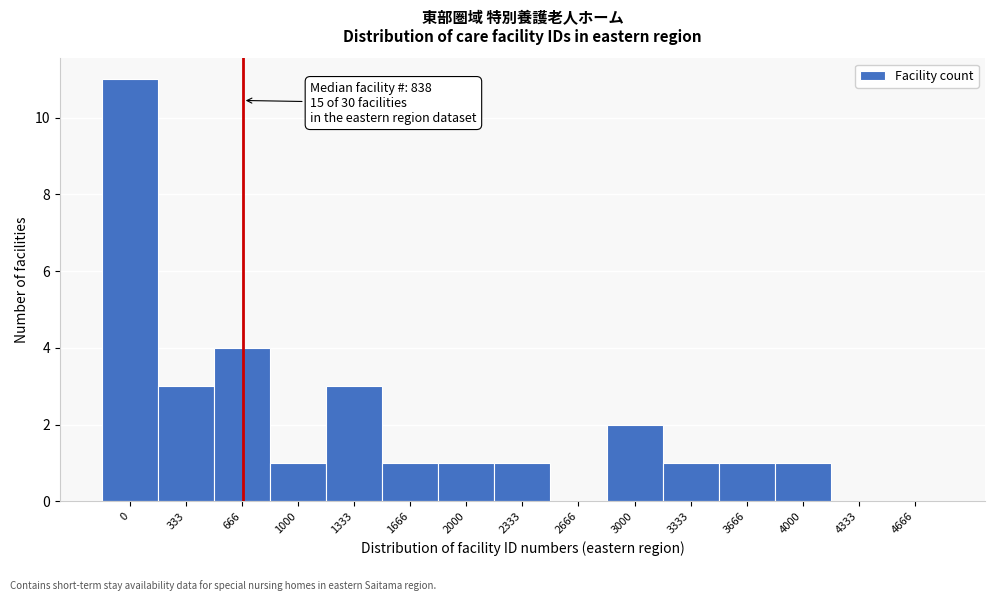

Reading left to right, what are all the values shown in this chart?

0=11	333=3	666=4	1000=1	1333=3	1666=1	2000=1	2333=1	2666=0	3000=2	3333=1	3666=1	4000=1	4333=0	4666=0